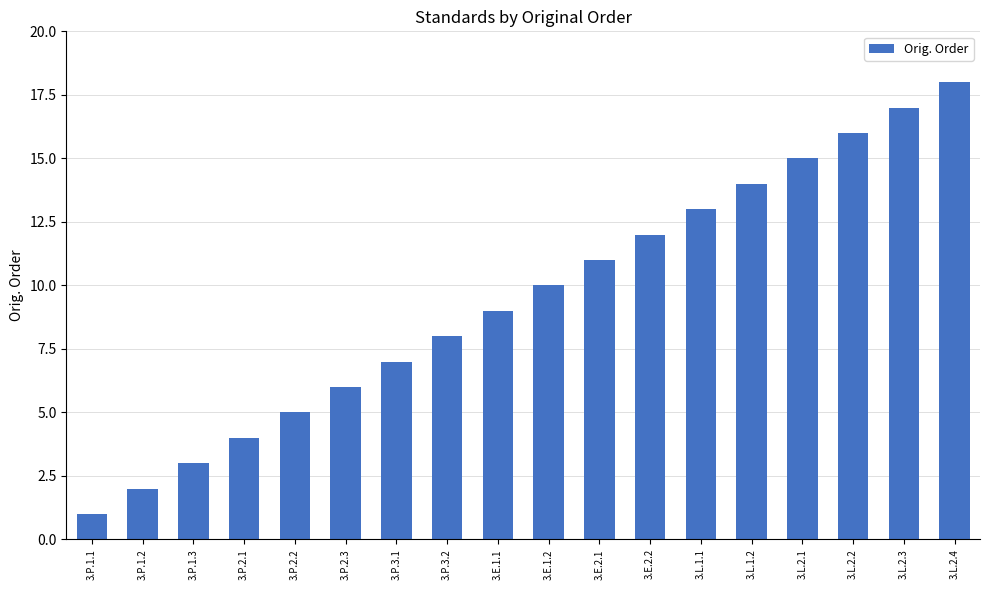

What is the ratio of the value at 3.P.2.3 to the value at 3.L.2.3?

0.4